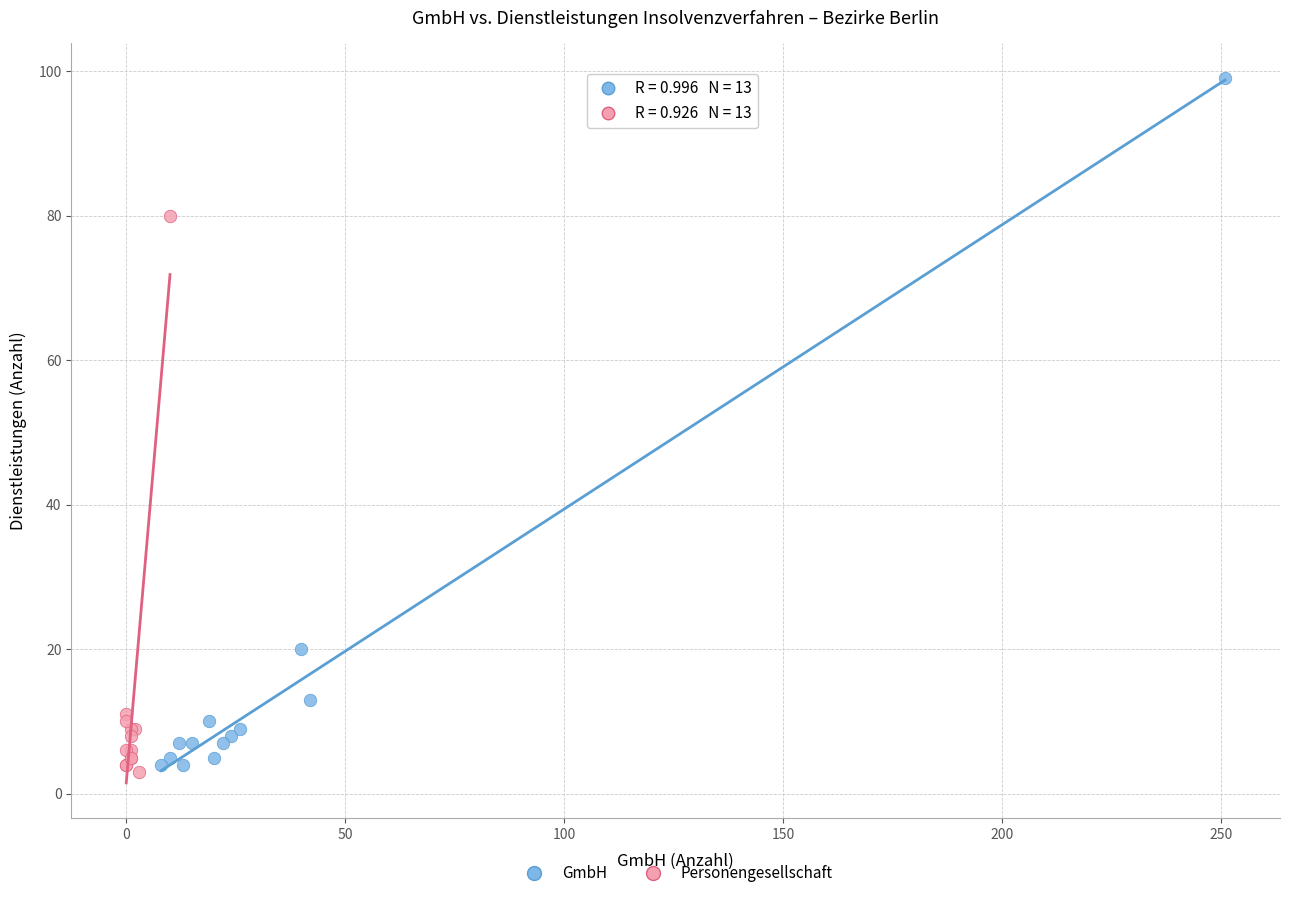

Which series contains the lowest Y value?

Personengesellschaft